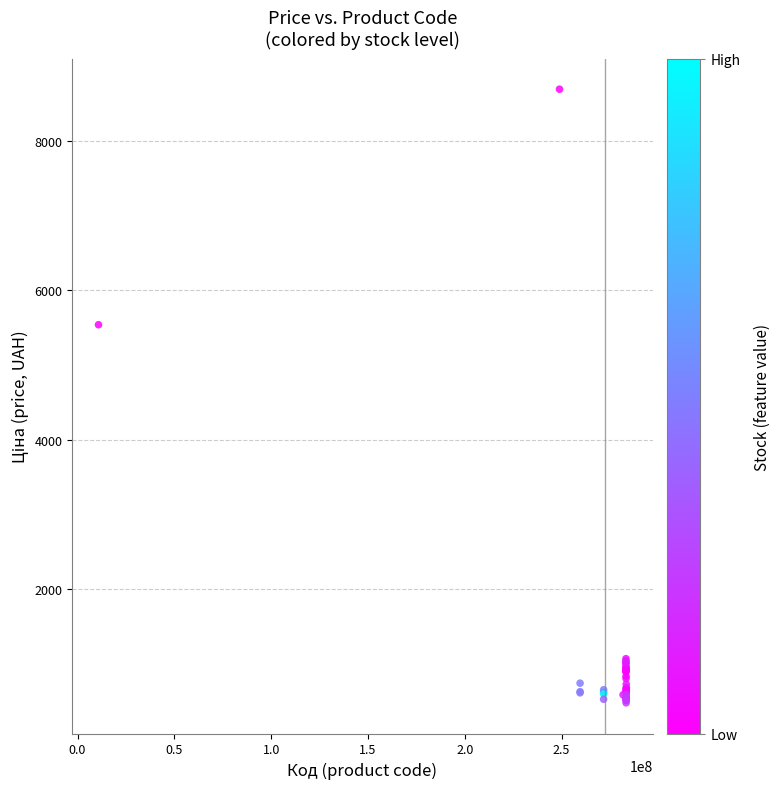

What Y value in the scatter plot is closest to 4585?

5540.3